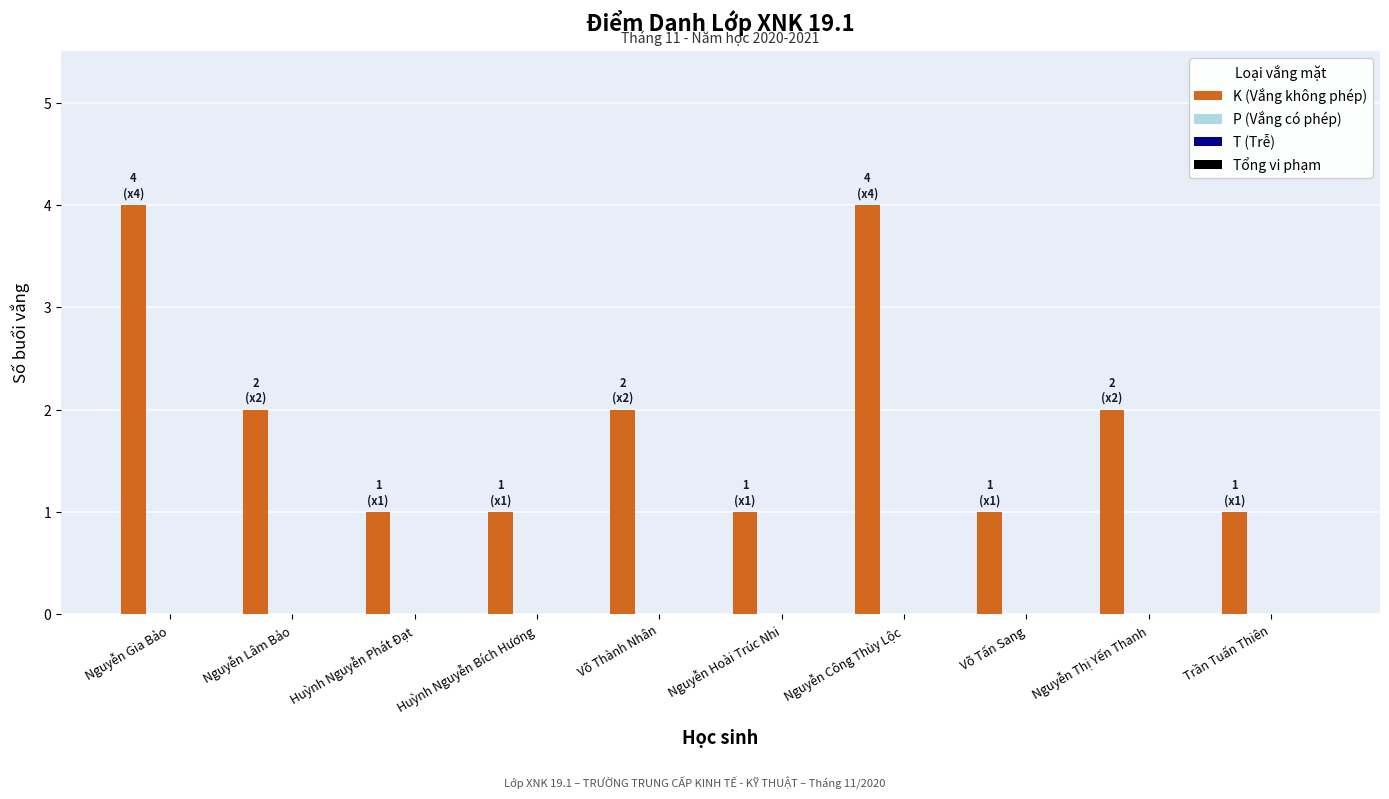

What is the difference between the maximum and minimum values?

3